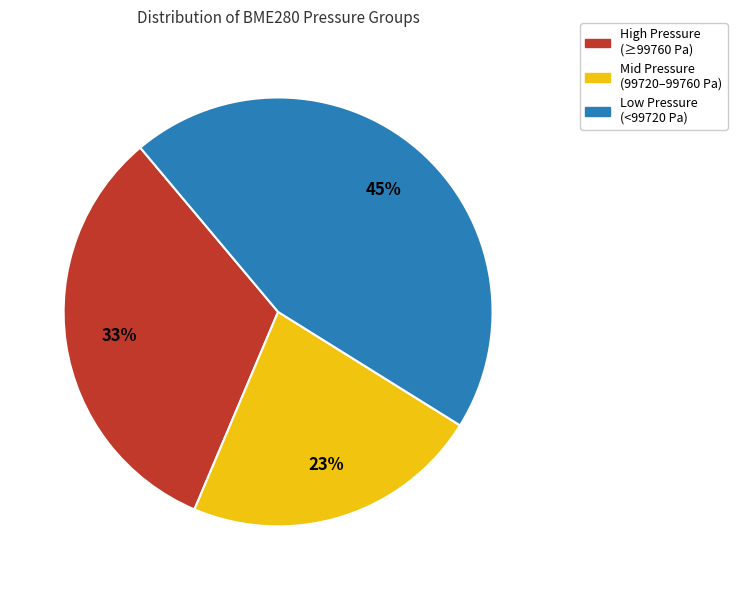

Approximately how many times larger is the value at Mid Pressure (99720–99760 Pa) compared to High Pressure (≥99760 Pa)?

0.7